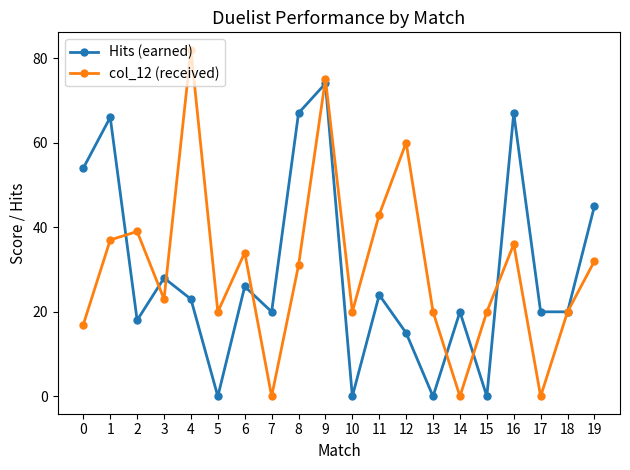

In Hits (earned), how many points are higher than both neighbors (excluding endpoints)?

7